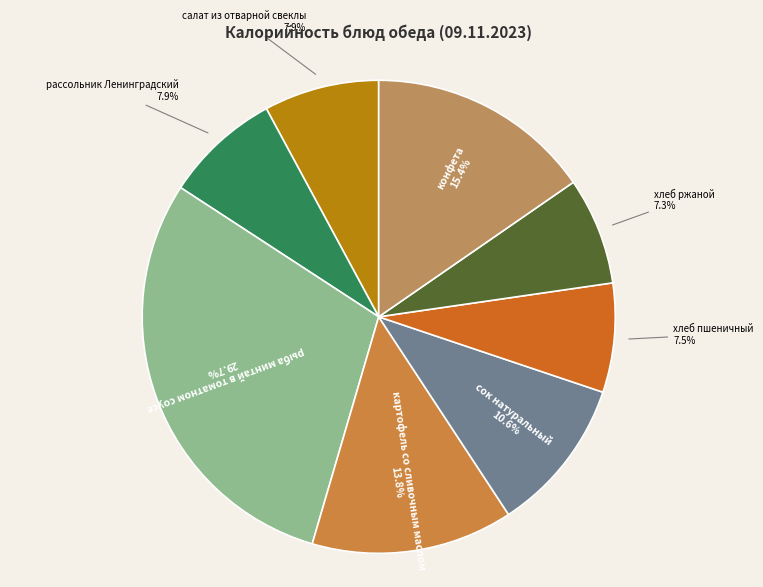

How many slices are in this pie chart?

8